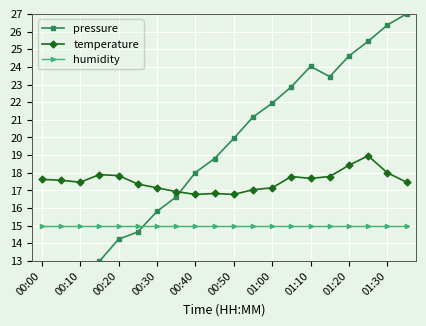

How many values in the pressure series exceed 19?

10